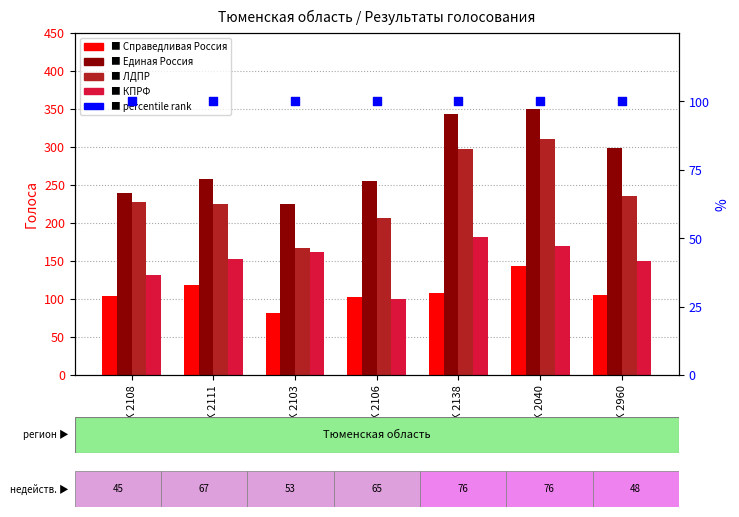

At how many categories does at least one series exceed 210?

7